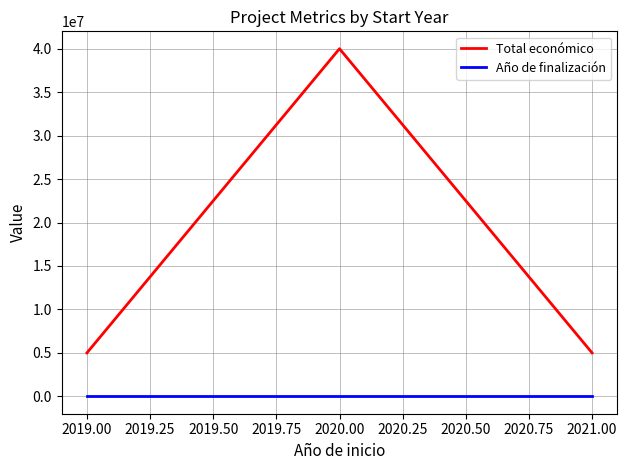

Which series has the largest total across all categories?

Total económico